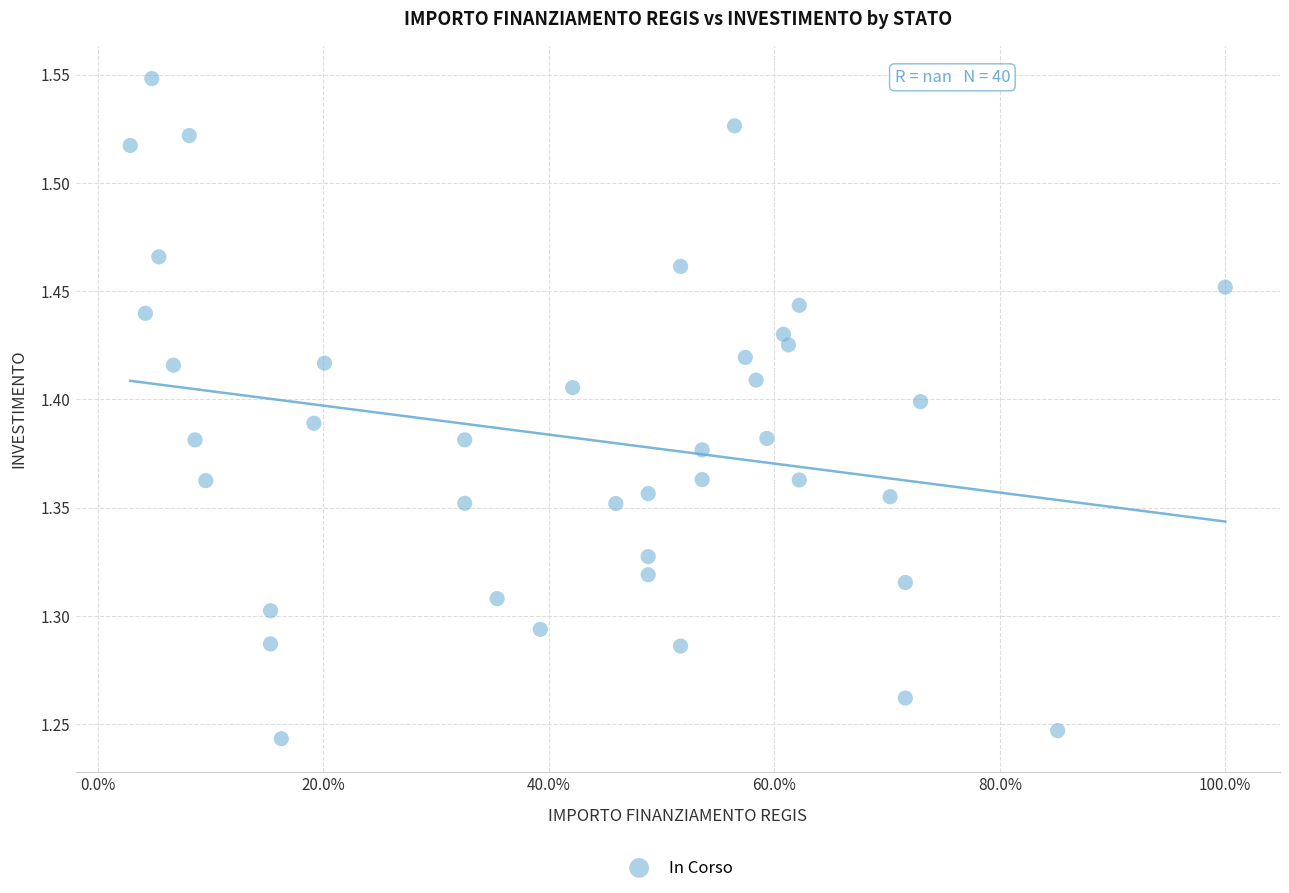

What is the range of X values (max minus min)?

1.0